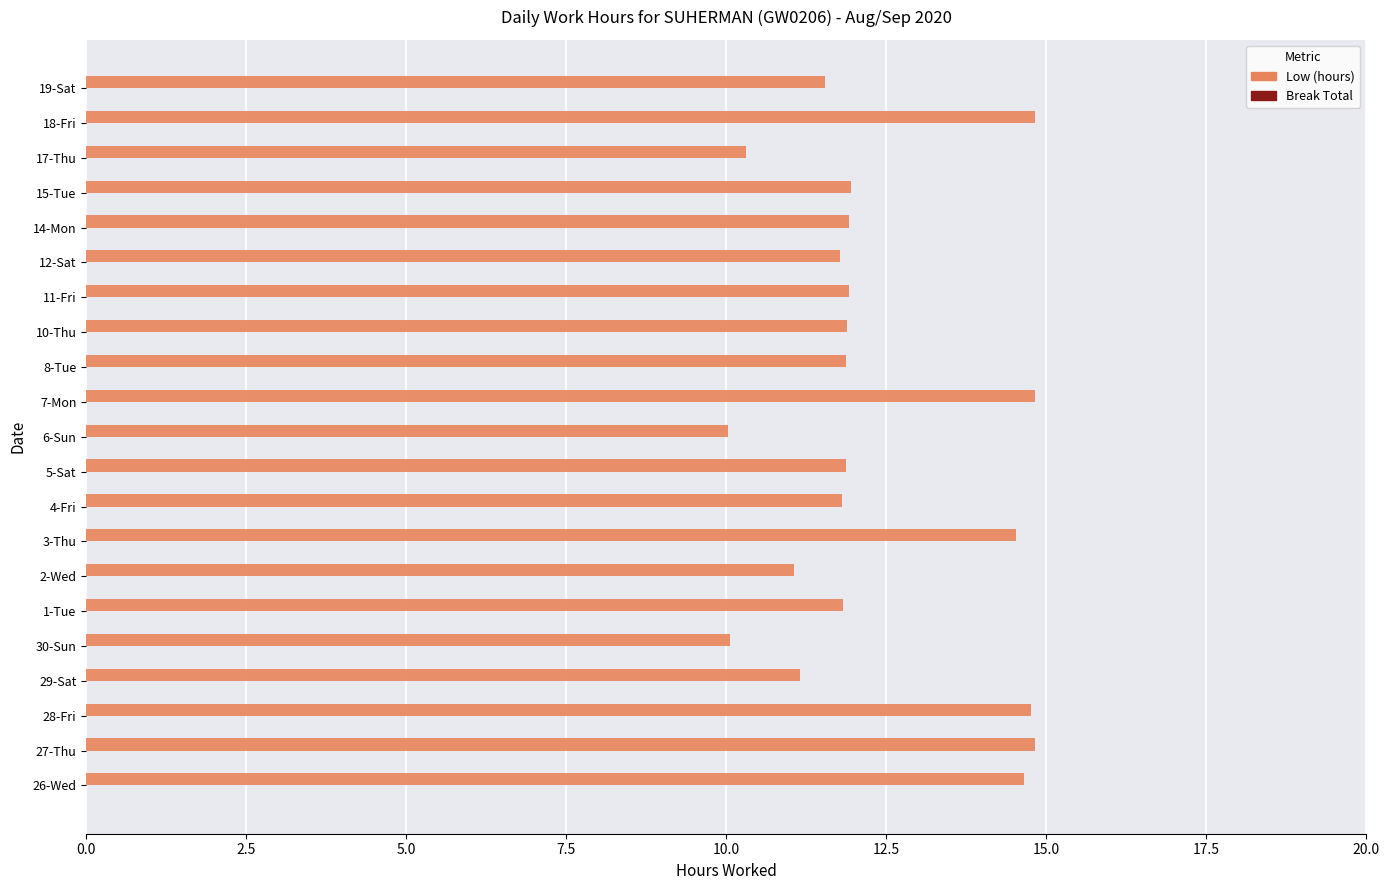

What is the difference between the second highest and second lowest values?

4.8